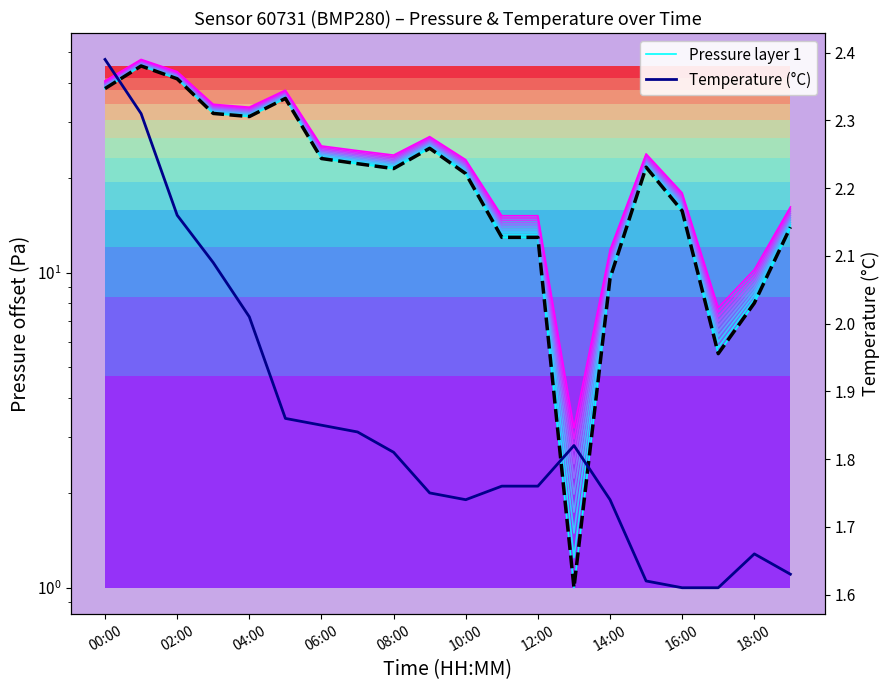

How many interior local valleys does the Temperature (°C) series have?

1